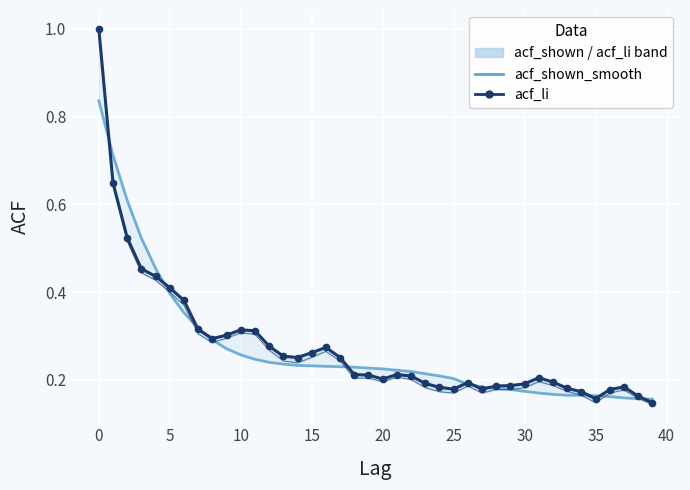

What is the sum of all acf_li values?

11.1